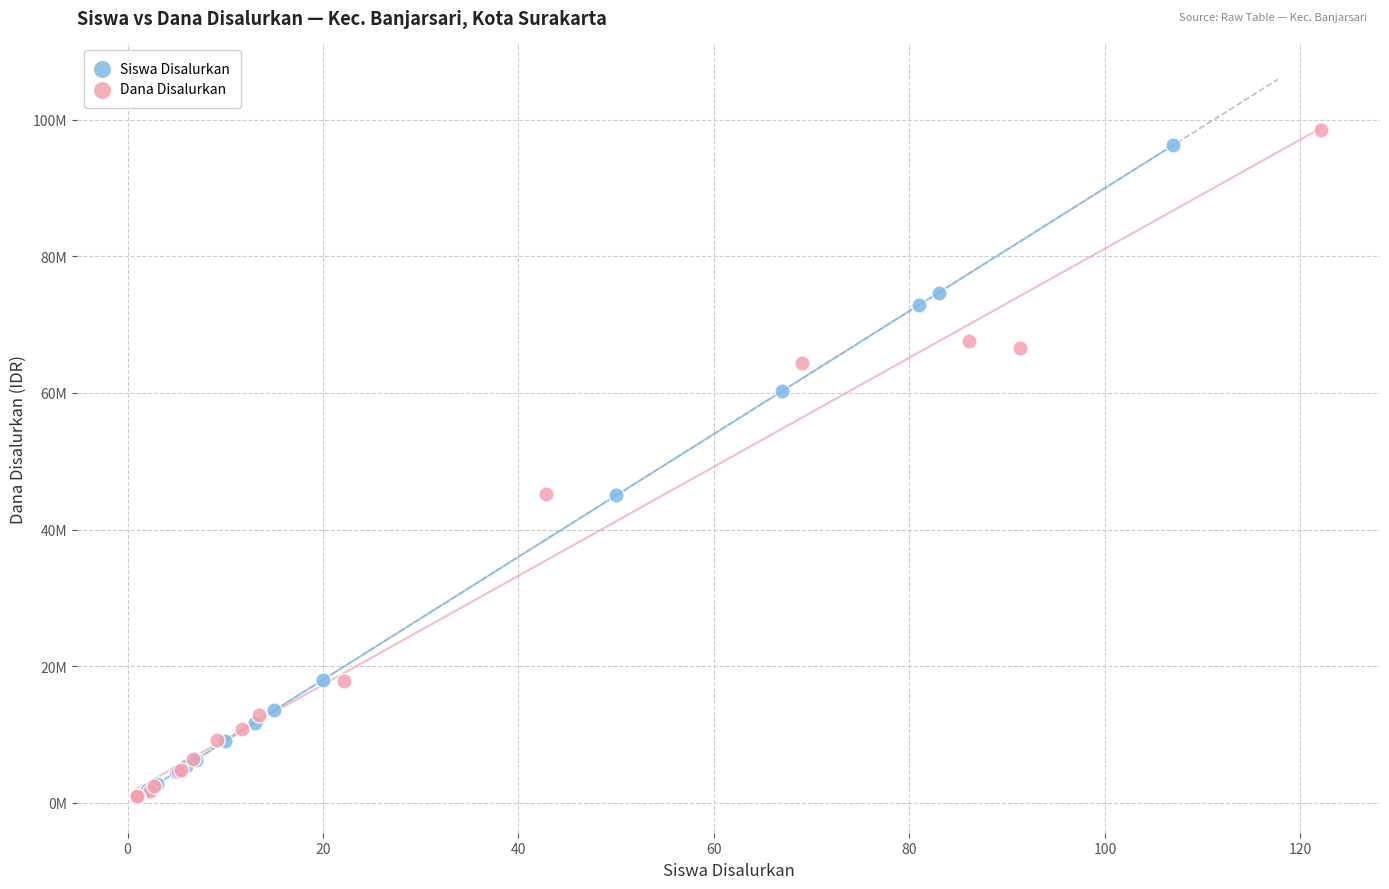

Which series reaches the maximum Y coordinate?

Dana Disalurkan